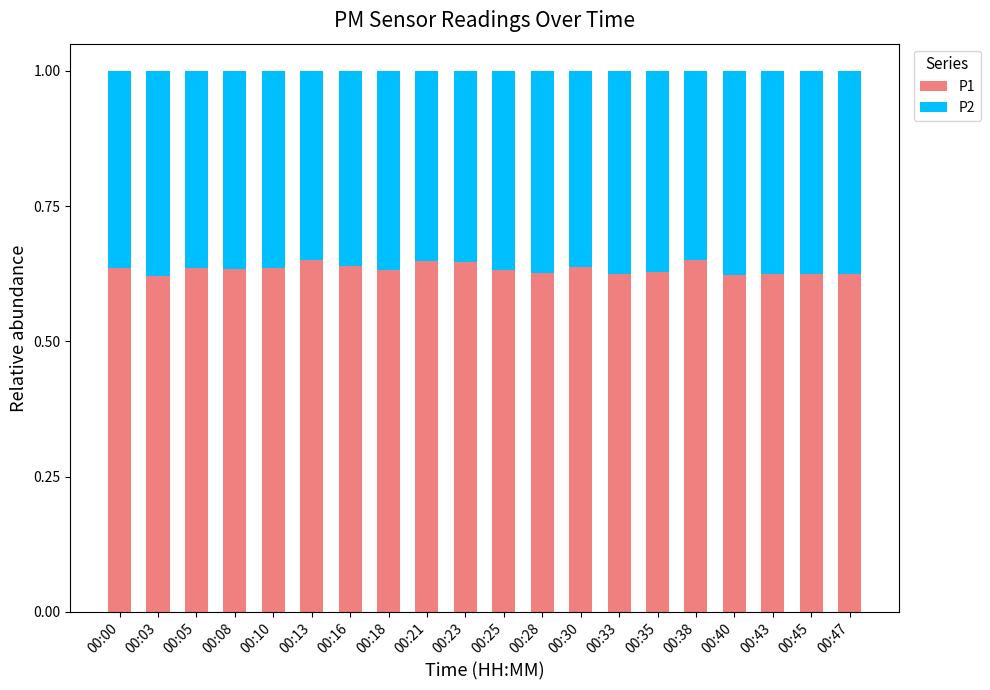

What is the sum of the P1 values at 00:38 and 00:05?

1.3